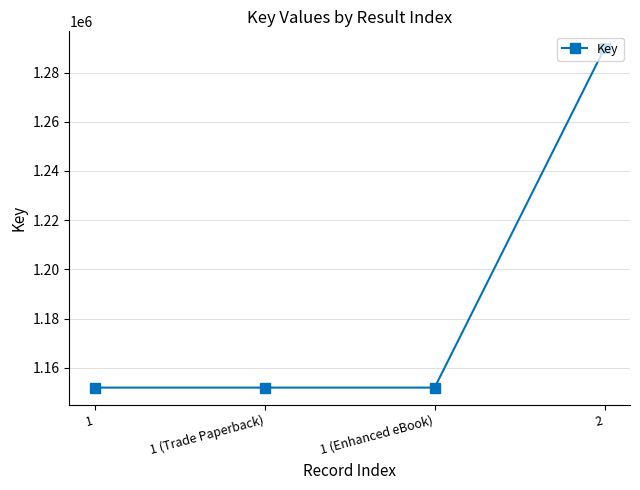

Approximately how many times larger is the value at 1 (Trade Paperback) compared to 2?

0.9